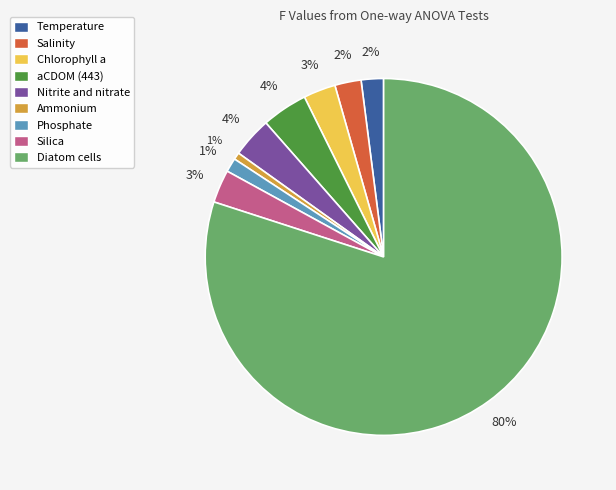

Is it true that Ammonium is 13% of the pie?

False